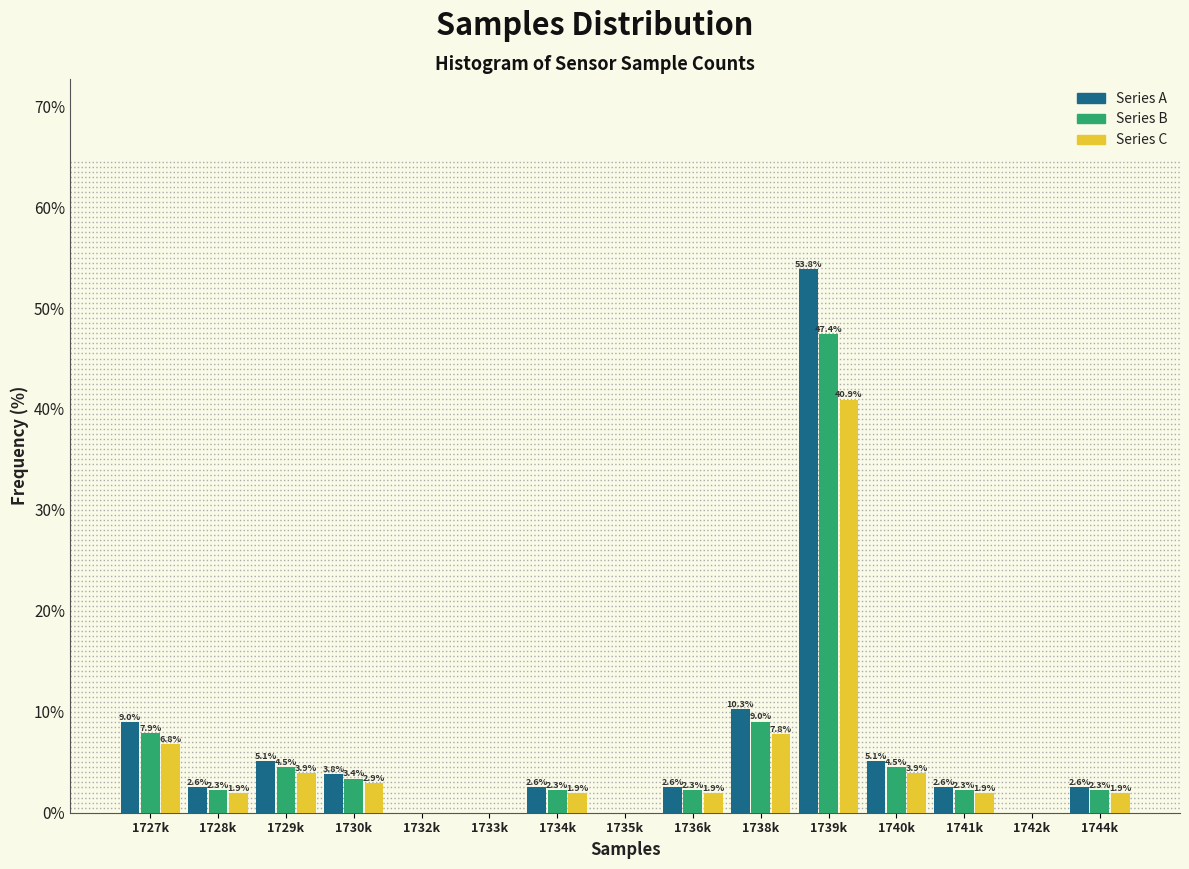

Reading left to right, extract all data points from this chart.

Series A: 1727k=9.0	1728k=2.6	1729k=5.1	1730k=3.8	1732k=0.0	1733k=0.0	1734k=2.6	1735k=0.0	1736k=2.6	1738k=10.3	1739k=53.8	1740k=5.1	1741k=2.6	1742k=0.0	1744k=2.6
Series B: 1727k=7.9	1728k=2.3	1729k=4.5	1730k=3.4	1732k=0.0	1733k=0.0	1734k=2.3	1735k=0.0	1736k=2.3	1738k=9.0	1739k=47.4	1740k=4.5	1741k=2.3	1742k=0.0	1744k=2.3
Series C: 1727k=6.8	1728k=1.9	1729k=3.9	1730k=2.9	1732k=0.0	1733k=0.0	1734k=1.9	1735k=0.0	1736k=1.9	1738k=7.8	1739k=40.9	1740k=3.9	1741k=1.9	1742k=0.0	1744k=1.9